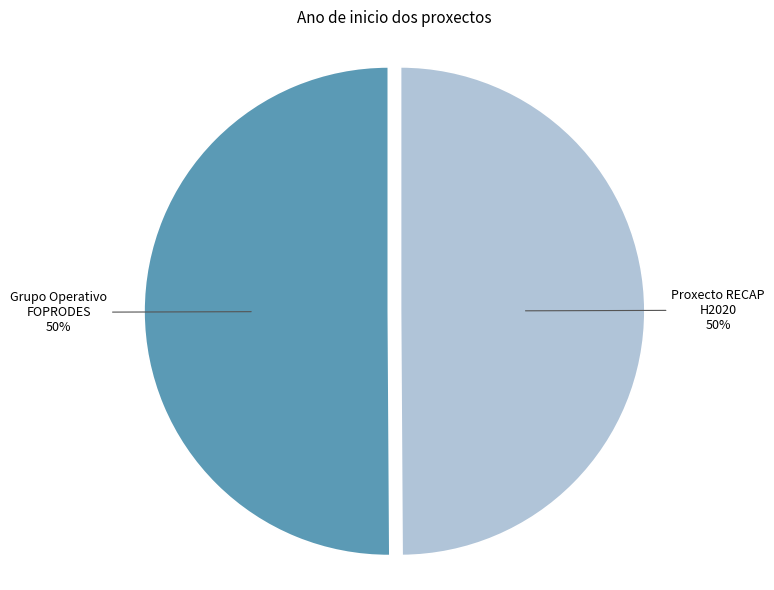

What is the ratio of the value at Proxecto RECAP H2020 to the value at Grupo Operativo FOPRODES?

1.0